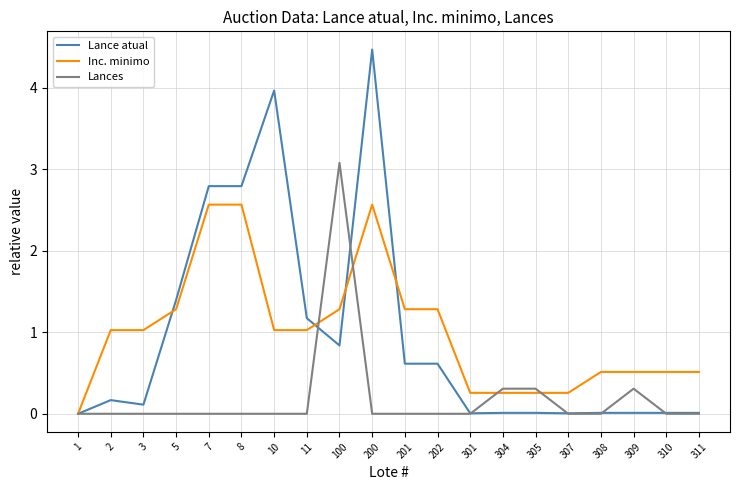

The Lance atual series shows 0.0 at 309. True or false?

True